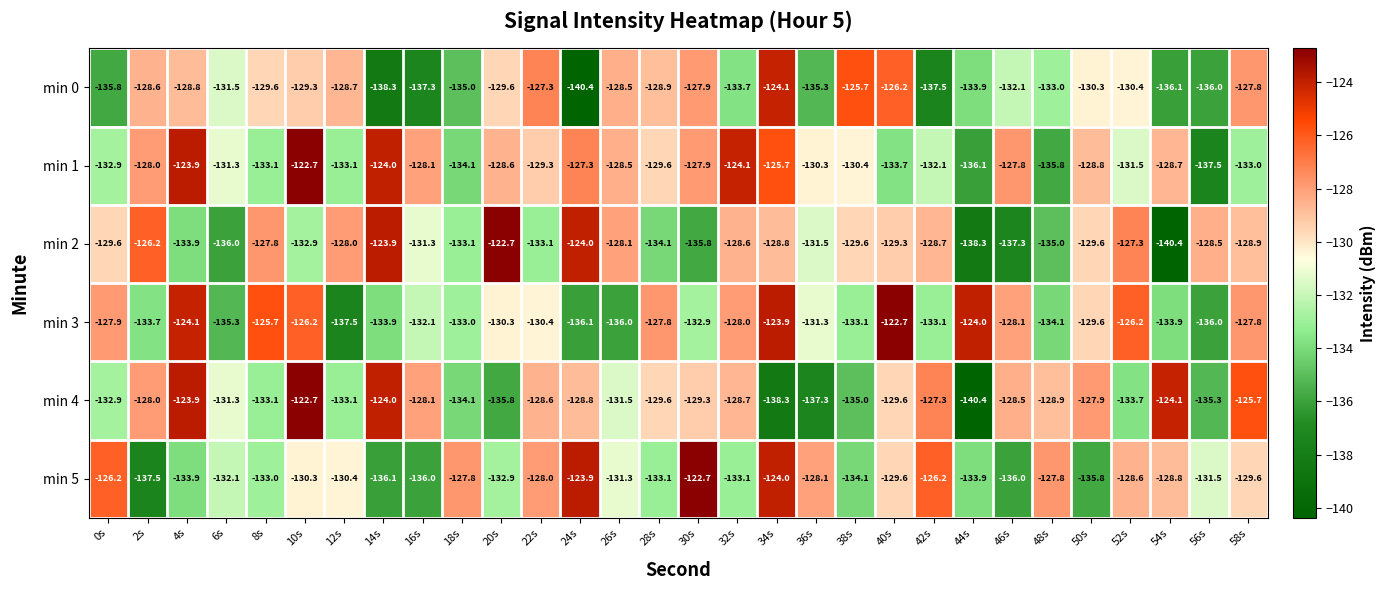

What is the difference between the min 4 values at 26s and 22s?

2.9